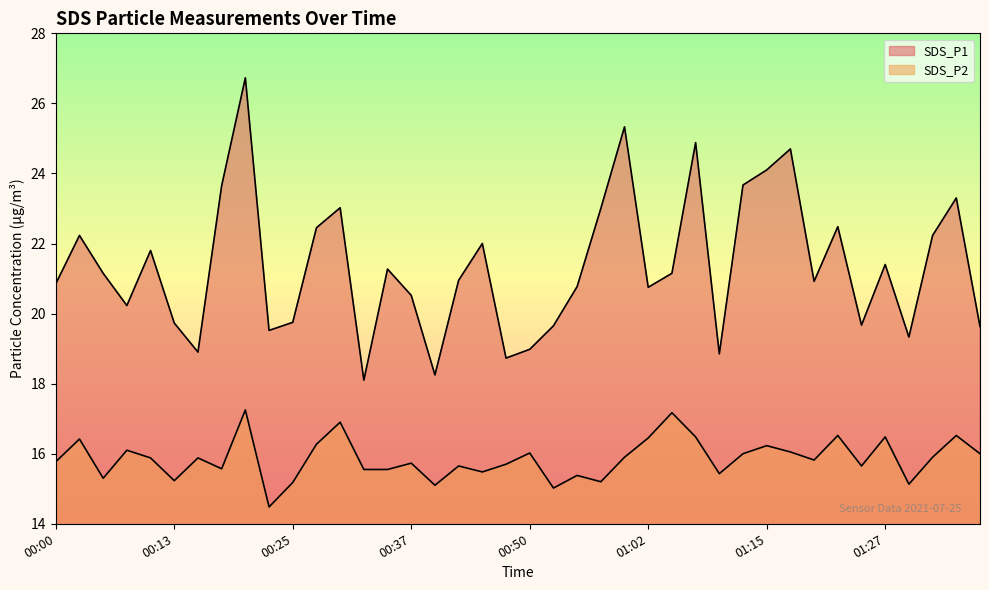

True or false: SDS_P1 and SDS_P2 intersect in this chart.

False